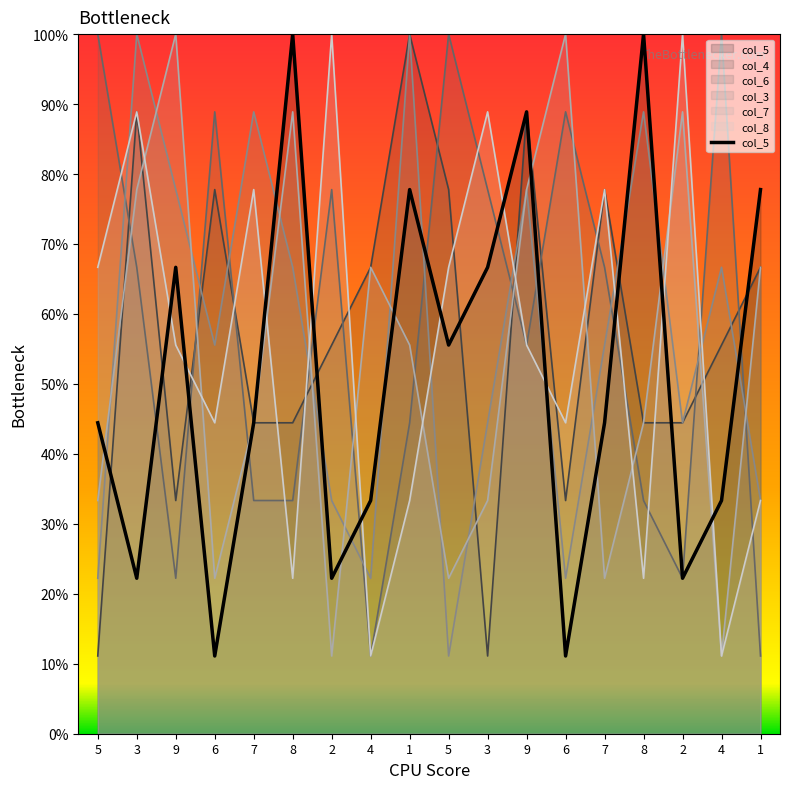

How many data points does each series have?

18